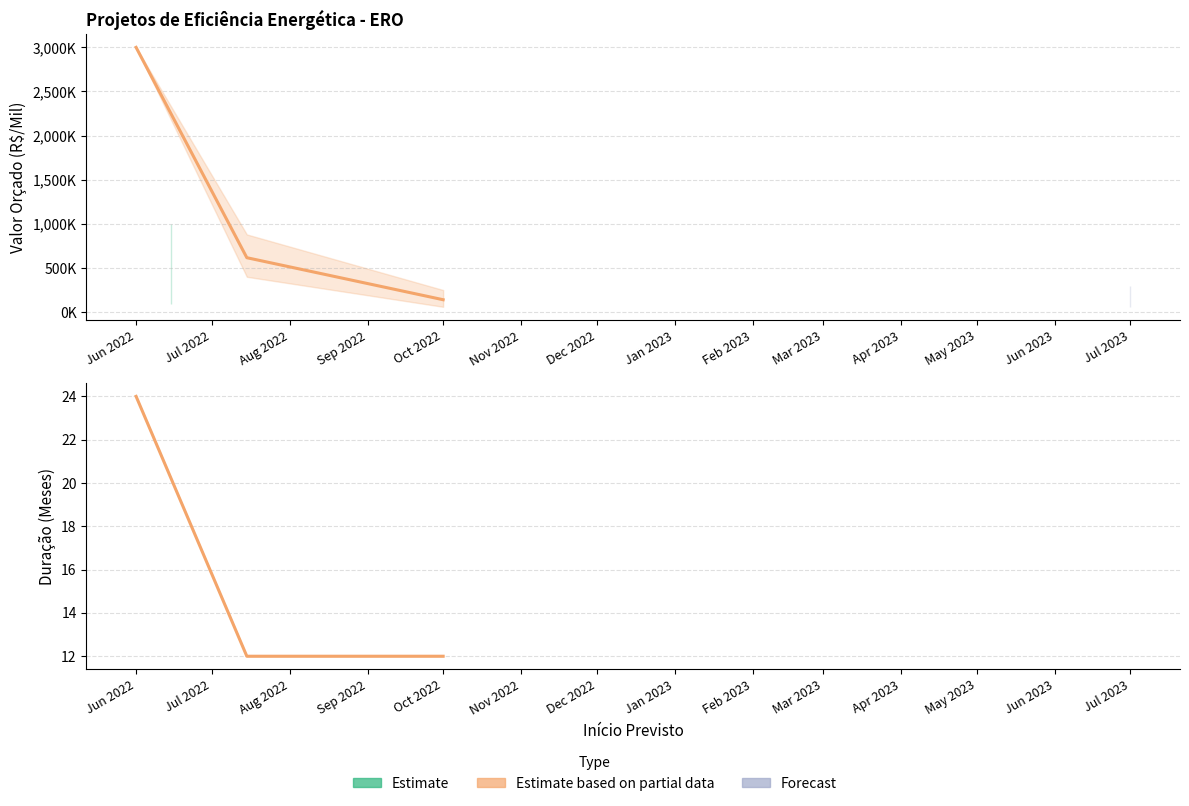

Does the chart display data point markers on the line(s)?

No